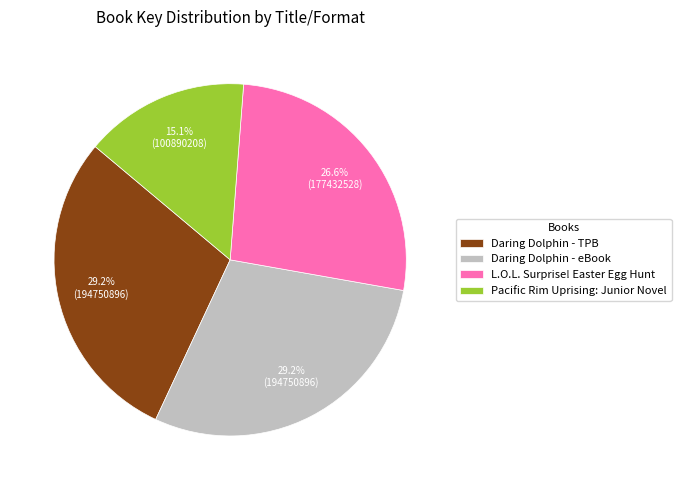

Between L.O.L. Surprise! Easter Egg Hunt and Daring Dolphin - eBook, which is larger?

Daring Dolphin - eBook